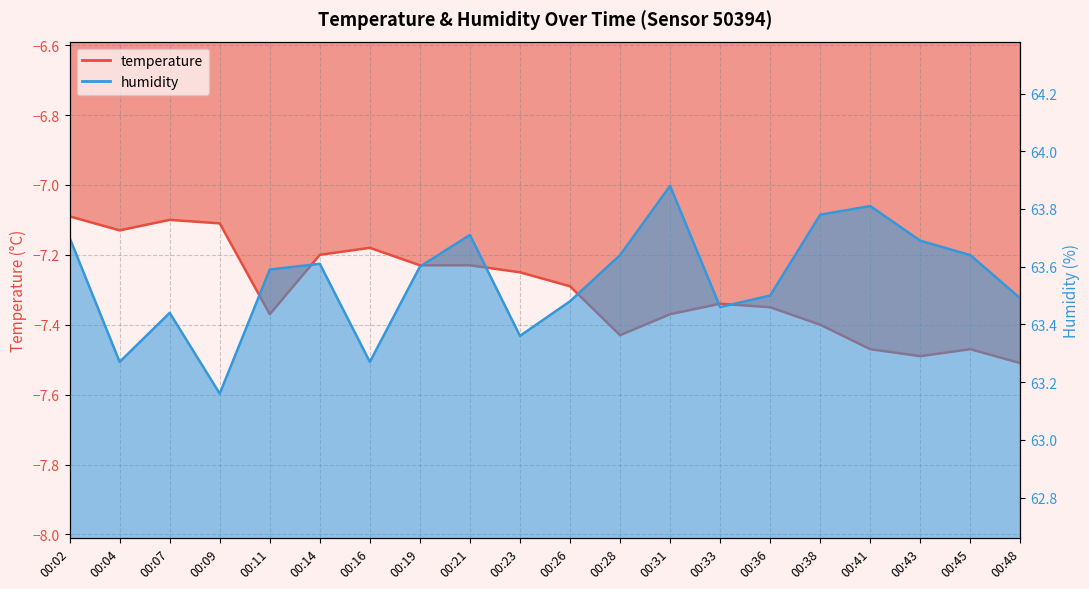

Does the chart have visible grid lines?

Yes